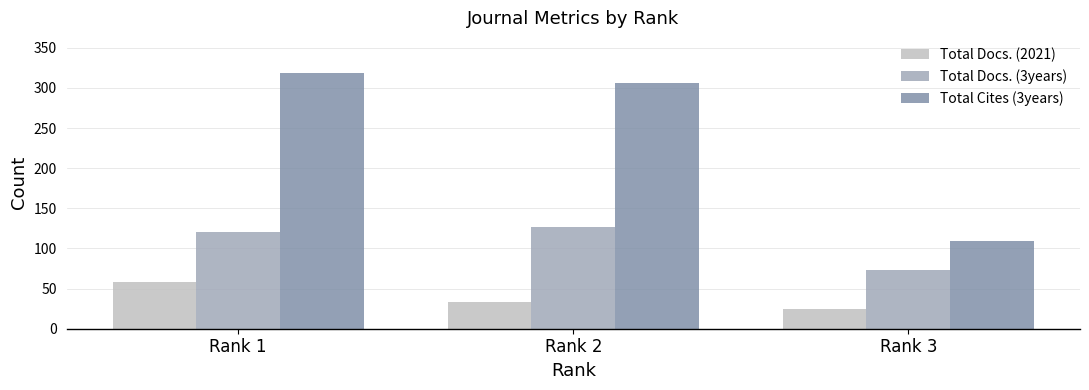

Reading right to left, extract all data points from this chart.

Total Docs. (2021): Rank 3=24	Rank 2=33	Rank 1=58
Total Docs. (3years): Rank 3=73	Rank 2=127	Rank 1=120
Total Cites (3years): Rank 3=109	Rank 2=306	Rank 1=318